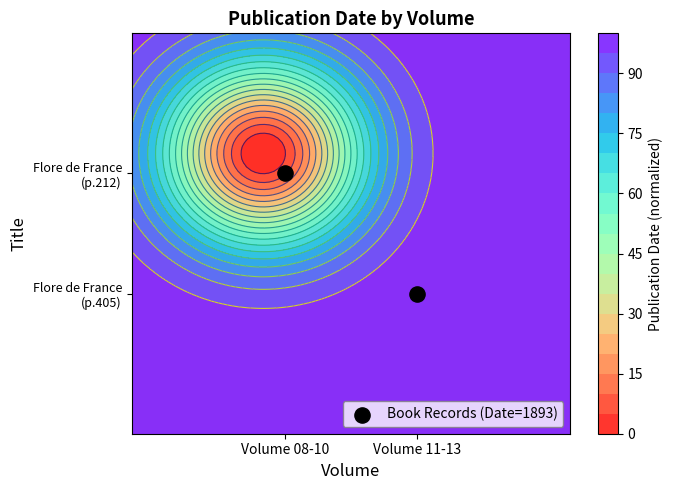

Which category has the highest value across all series?

Volume 08-10